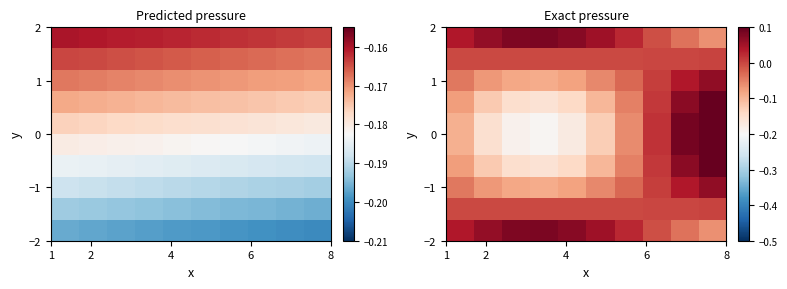

At how many categories does at least one series exceed 0?

10